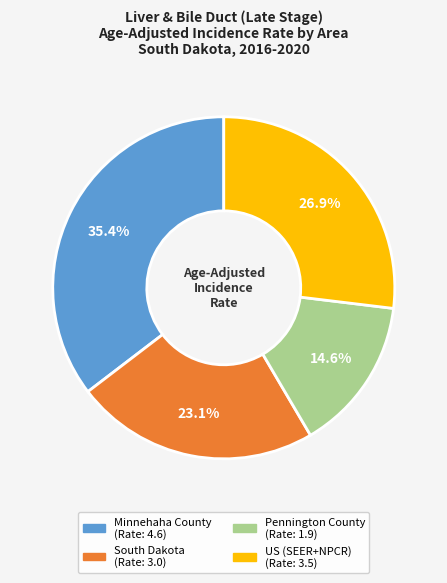

Combined, what portion of the pie is South Dakota and US (SEER+NPCR)?

50.0%